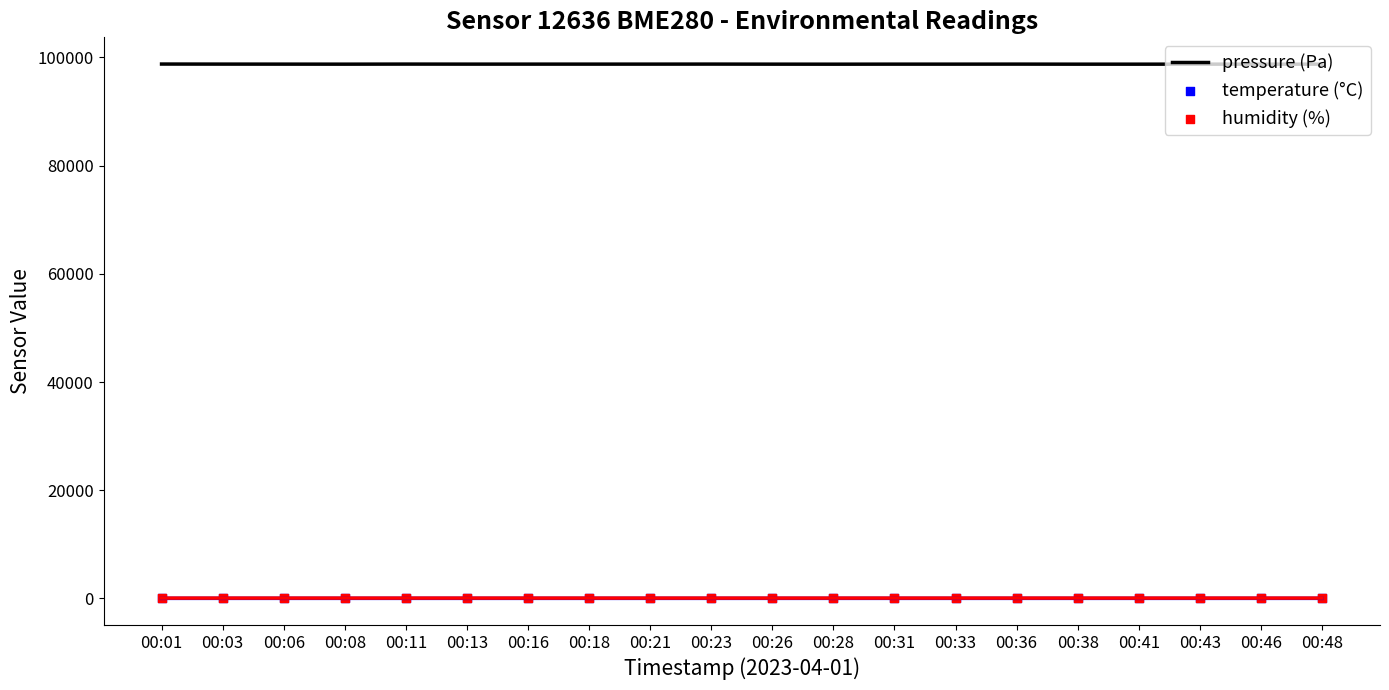

Which series has the widest spread of Y values?

pressure (Pa)